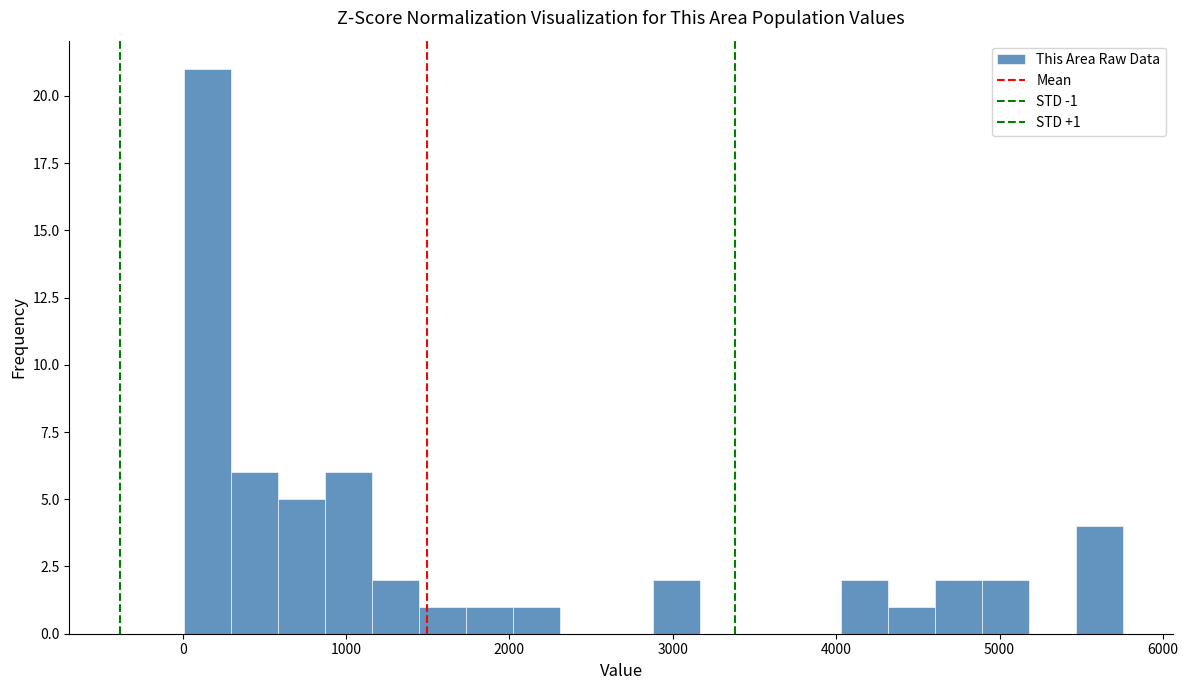

Around what value on the x-axis is the tallest bar? Give the approximate position of its centre, as read against the axis.

200